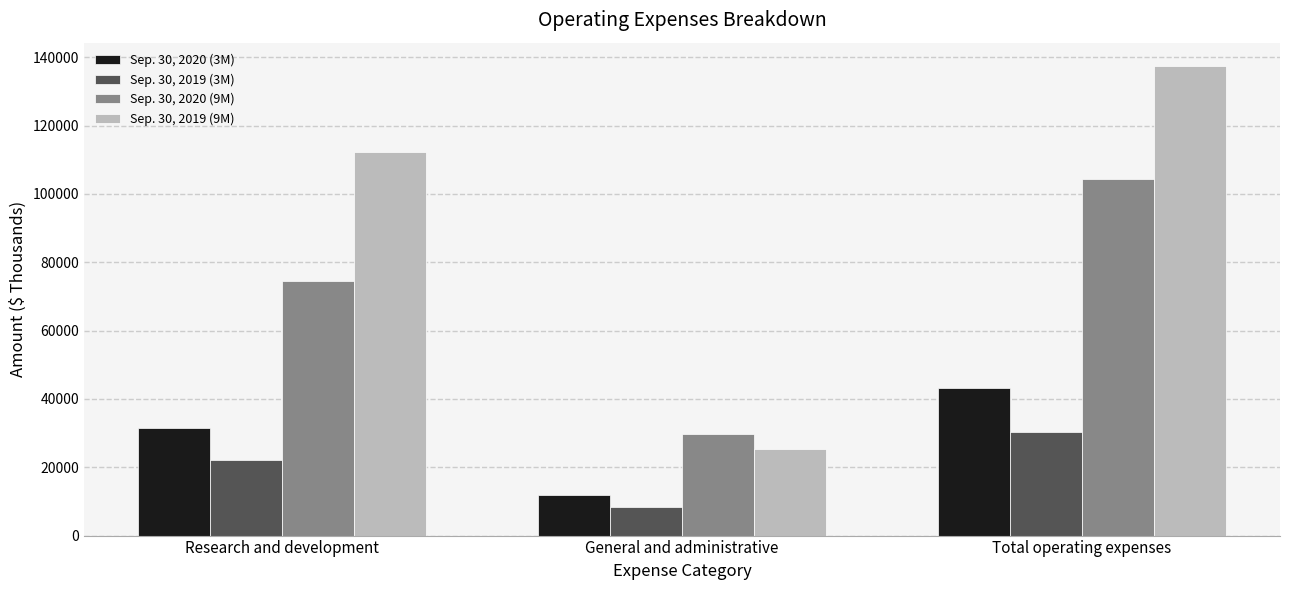

How many data points does each series have?

3